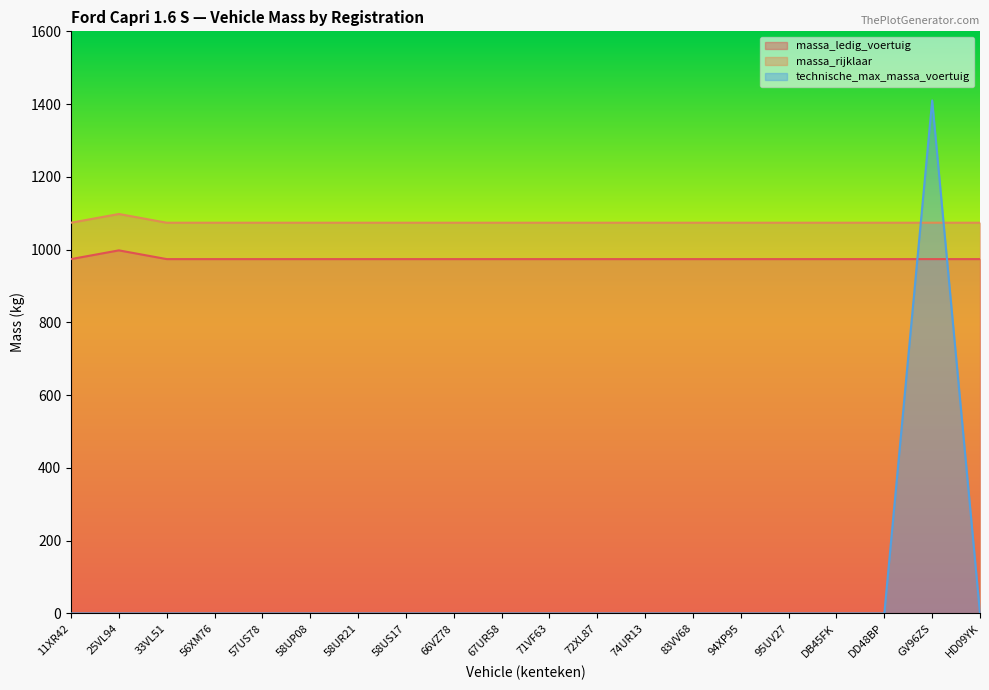

What is the total value across all series at 33VL51?

2048